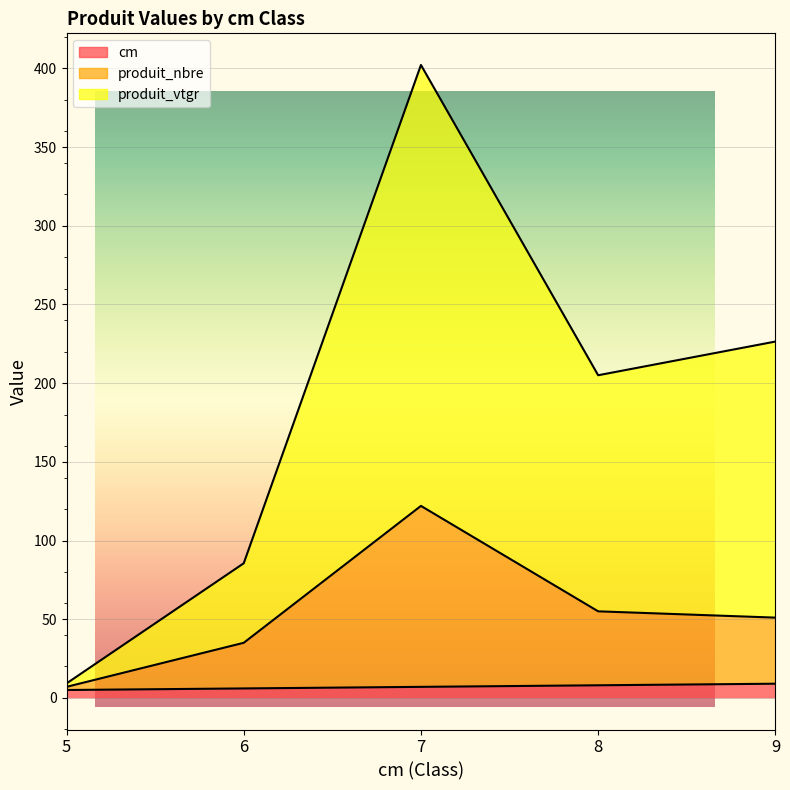

Reading left to right, what are all the values shown in this chart?

cm: 5=5.0	6=6.0	7=7.0	8=8.0	9=9.0
produit_nbre: 5=7.0	6=35.0	7=122.0	8=55.0	9=51.0
produit_vtgr: 5=9.2	6=85.5	7=402.2	8=205.0	9=226.4